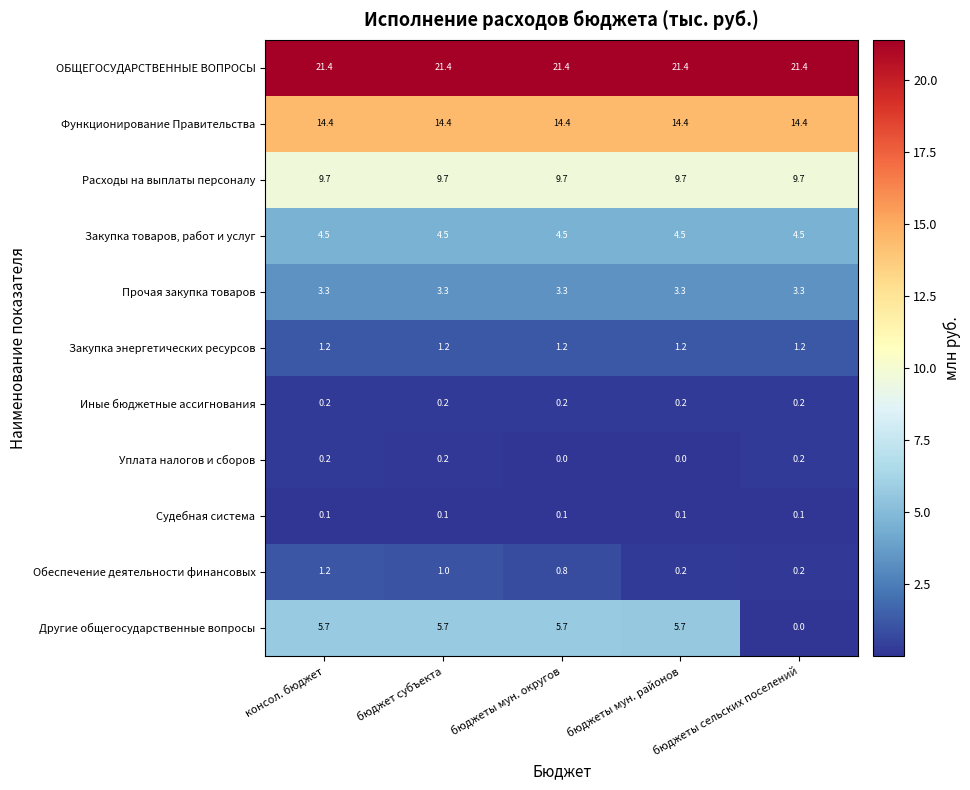

What is the lowest value of the Прочая закупка товаров series?

3.3